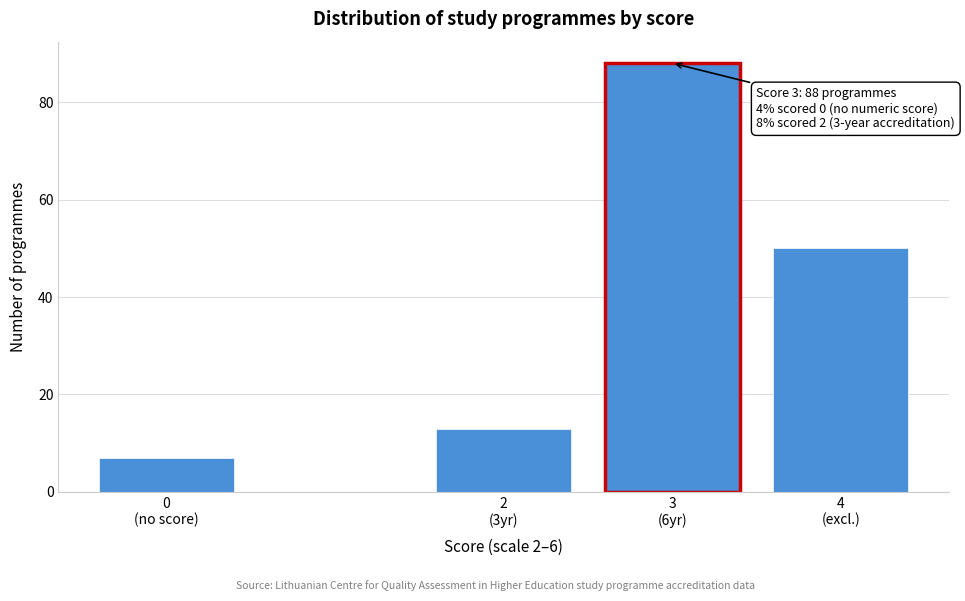

Reading left to right, list all the values displayed in this chart.

7	13	88	50